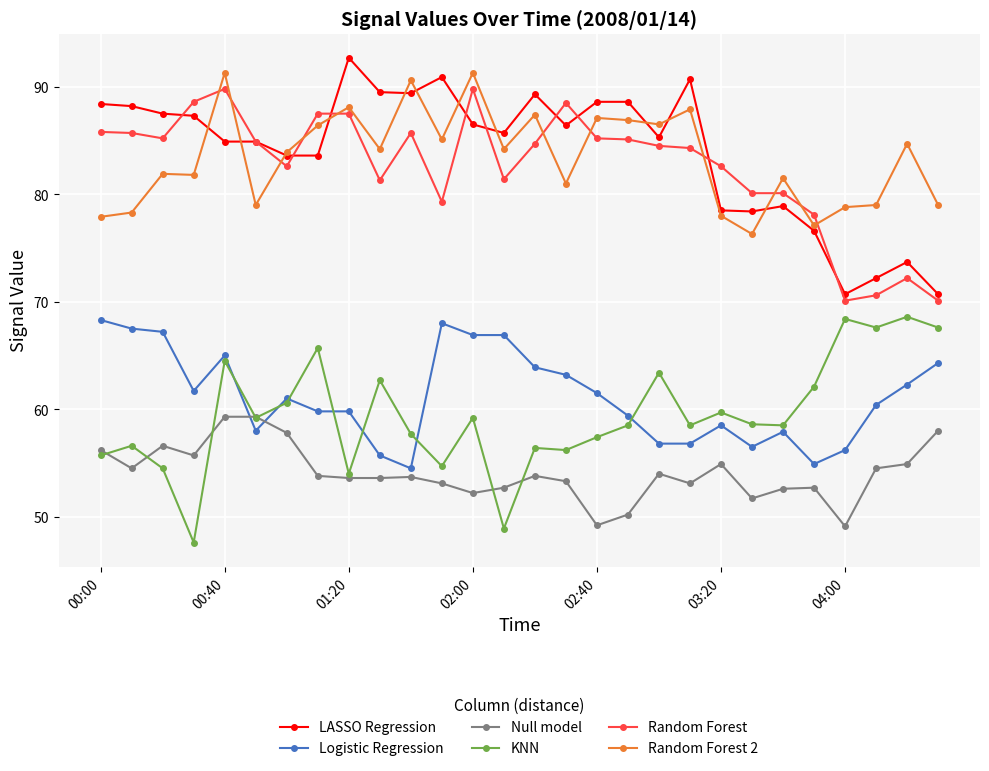

True or false: LASSO Regression has more than 0 points higher than both neighbors.

True